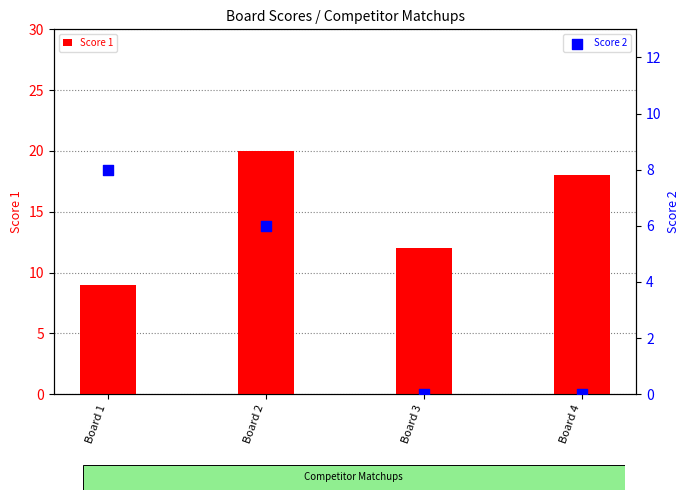

What is the total value across all series at Board 1?

17